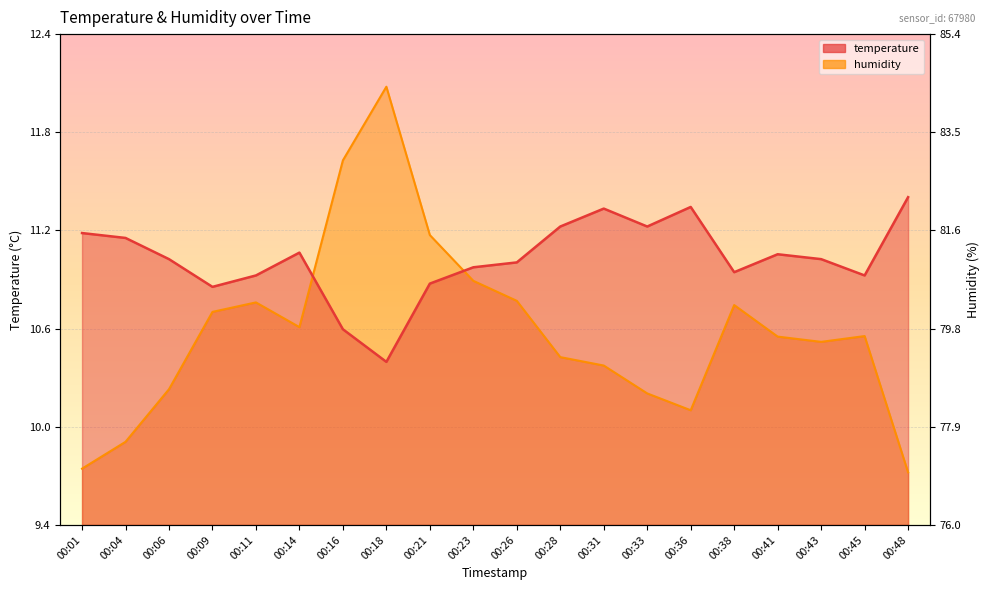

Where is temperature nearest to the value 10?

00:18